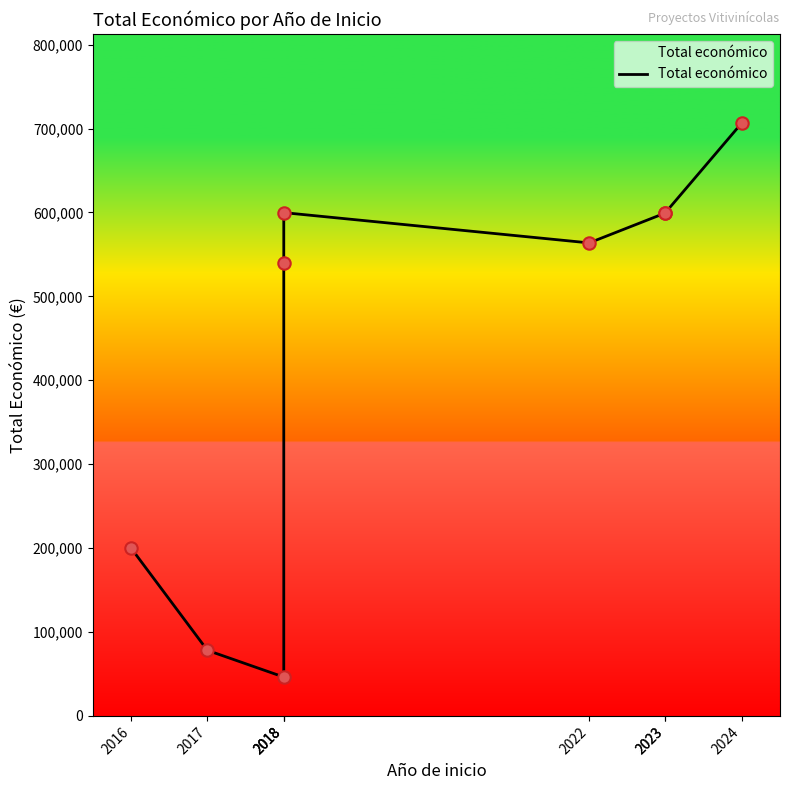

What is the change in value from 2022 to 2023?

+36162